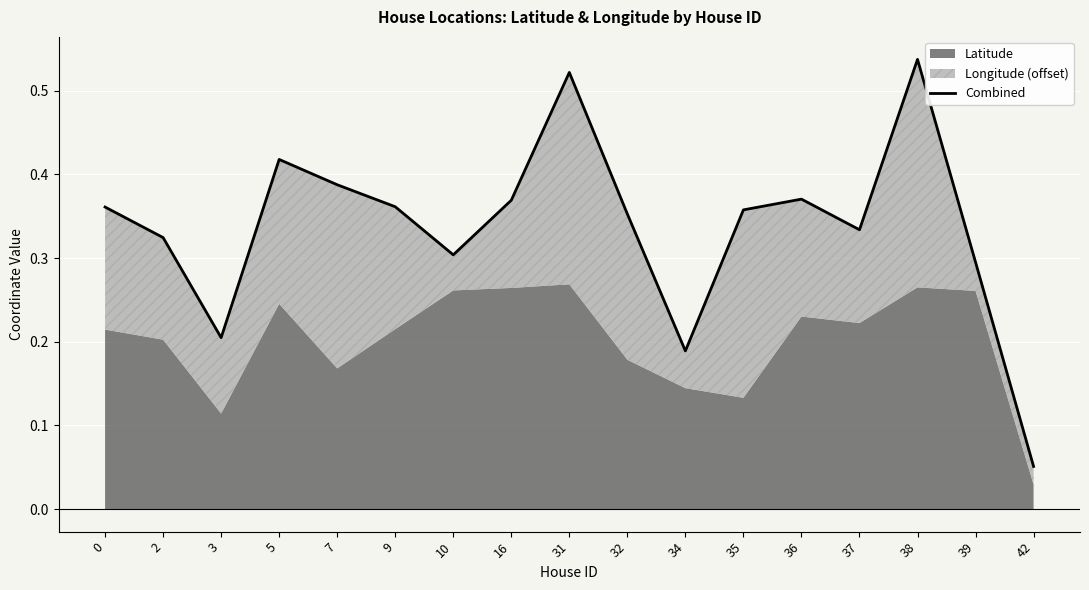

What is the difference between the second highest and minimum values?

0.5